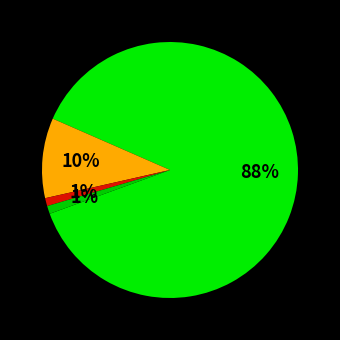

How many segments does this pie chart have?

4